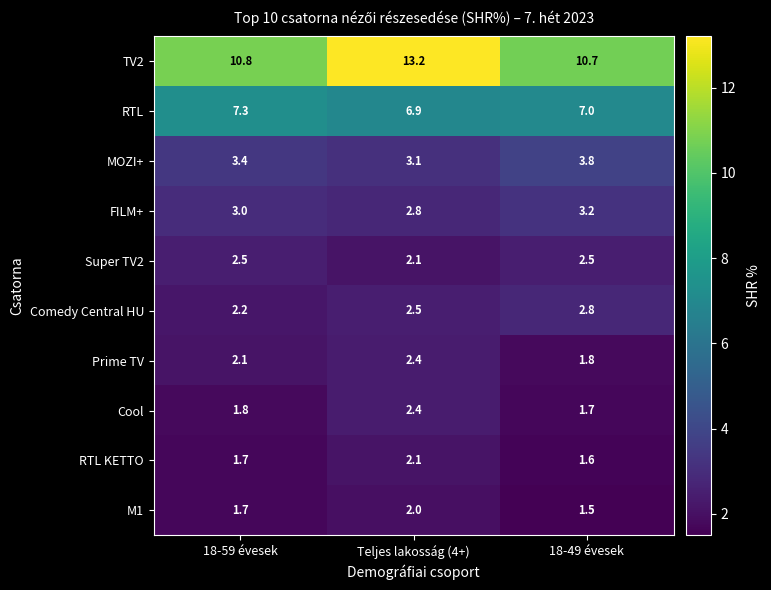

What is the spread (max minus min) of values at 18-49 évesek?

9.2